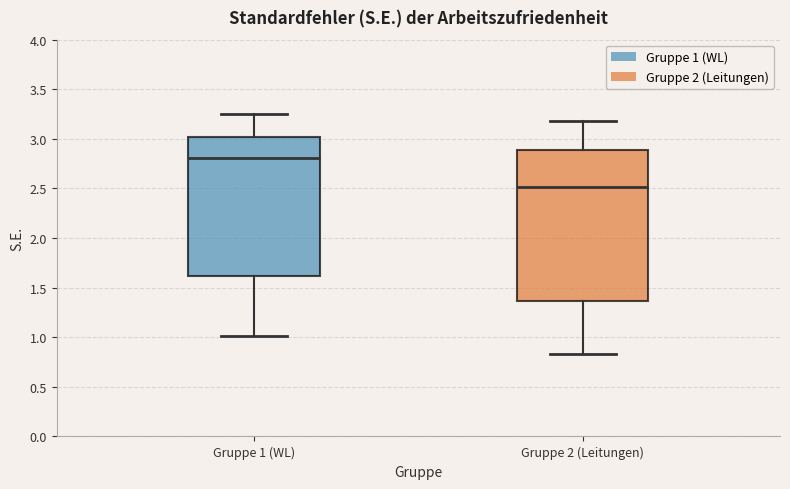

Reading left to right, read every box against the y-axis: the position of its median line, the range the box covers, and the ends of its whiskers. The values are not printed on the chart, so give them approximately, as read against the axis.

Gruppe 1 (WL): median 2.80, box 1.60 to 3.00, whiskers 1.00 to 3.25
Gruppe 2 (Leitungen): median 2.50, box 1.35 to 2.90, whiskers 0.85 to 3.20